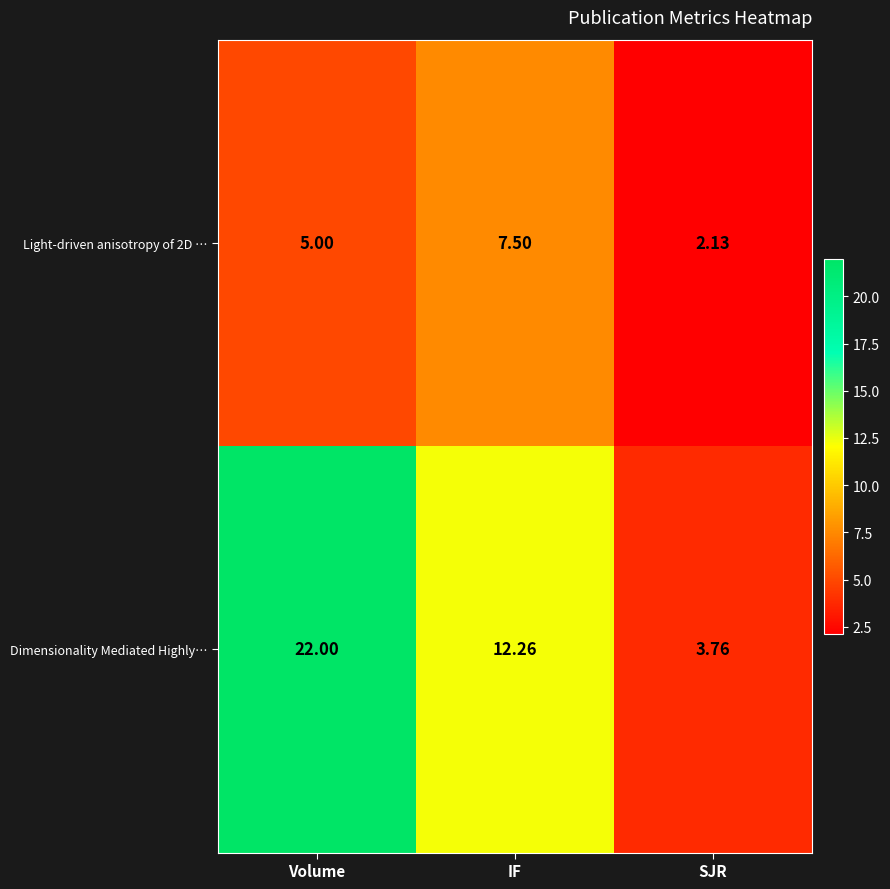

Which category has the highest value in the Light-driven anisotropy of 2D … series?

IF